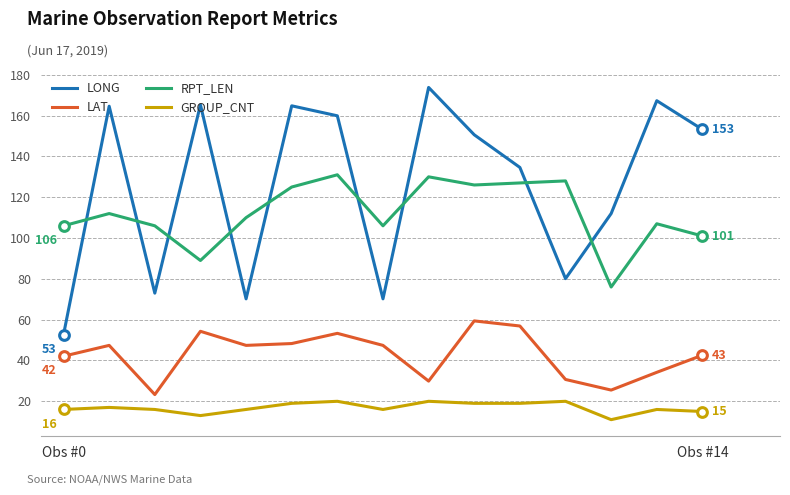

What is the lowest value of the LONG series?

52.7